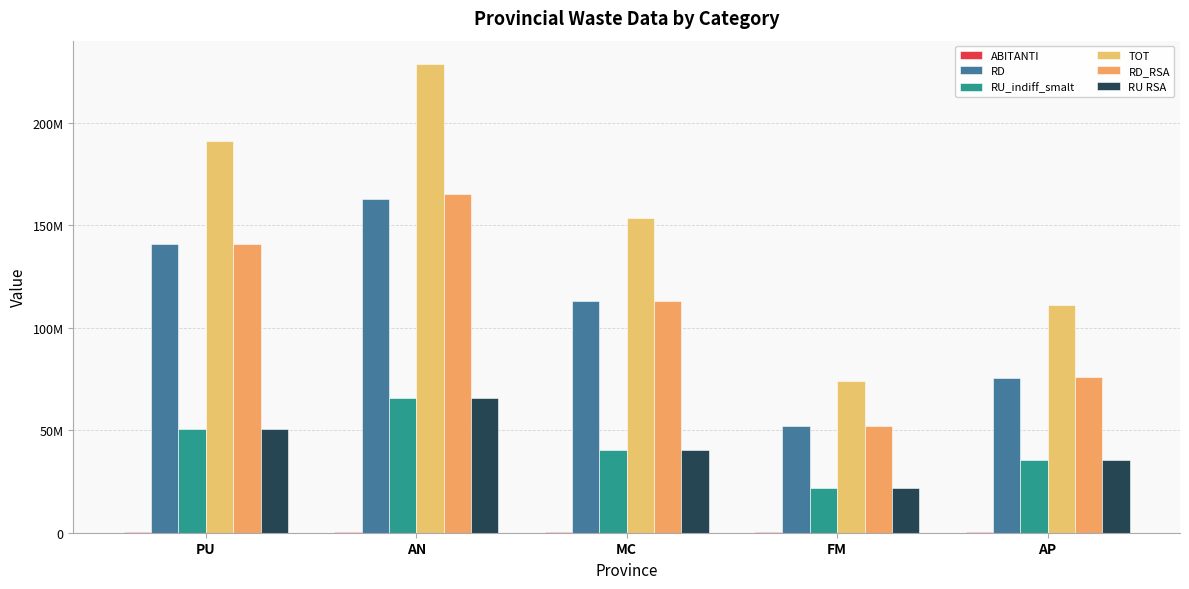

Between AN and MC, which series saw the biggest shift?

TOT